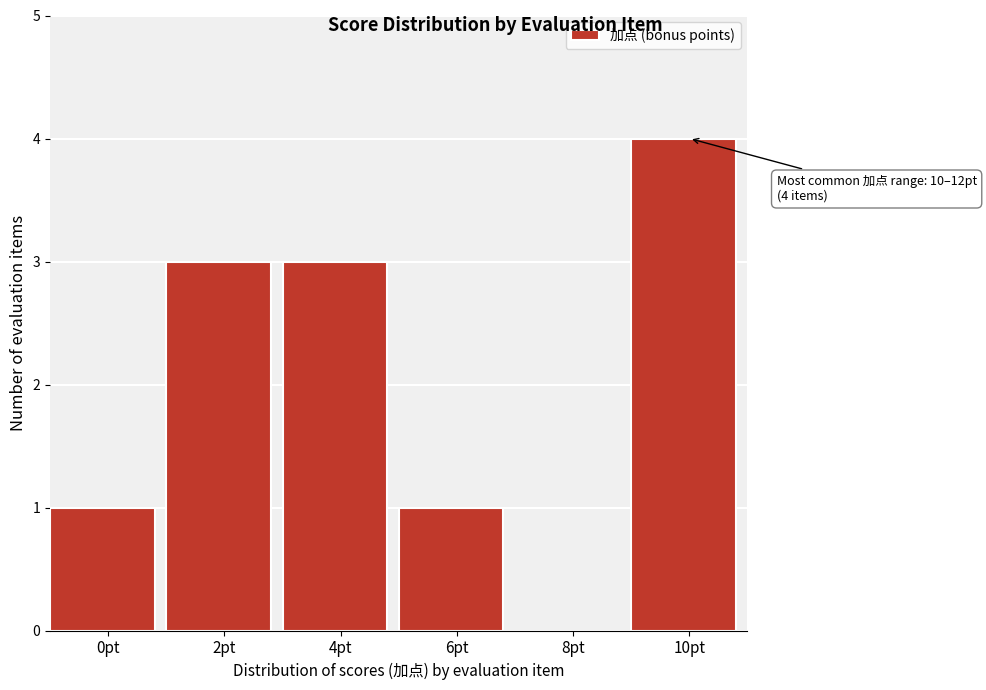

Reading left to right, transcribe all the data shown in this chart.

0pt=1	2pt=3	4pt=3	6pt=1	8pt=0	10pt=4